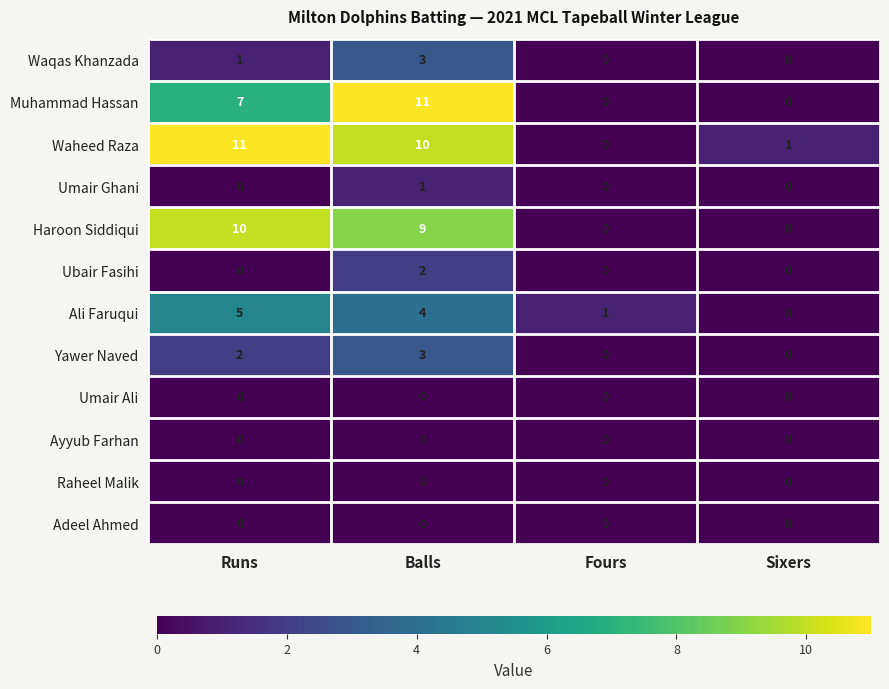

The value of Haroon Siddiqui at Balls is 2. True or false?

False